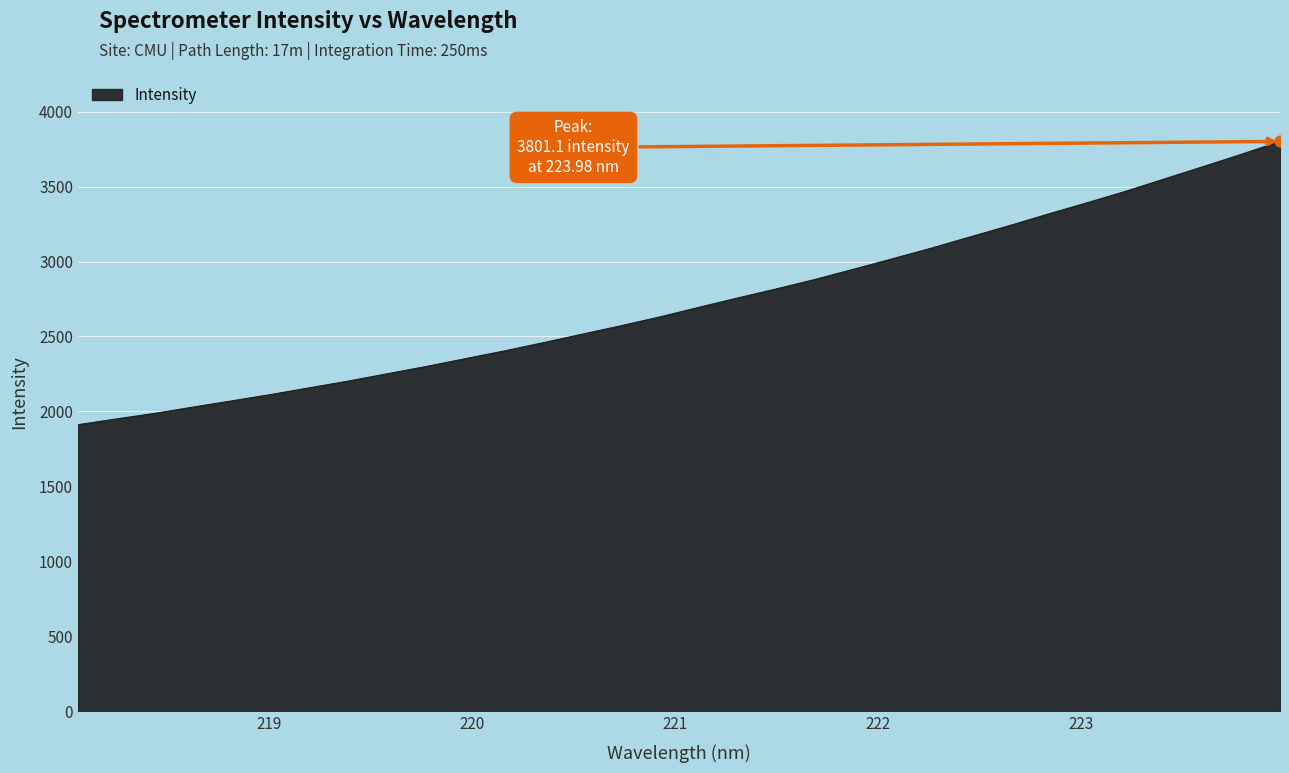

What is the greatest value displayed?

3801.1